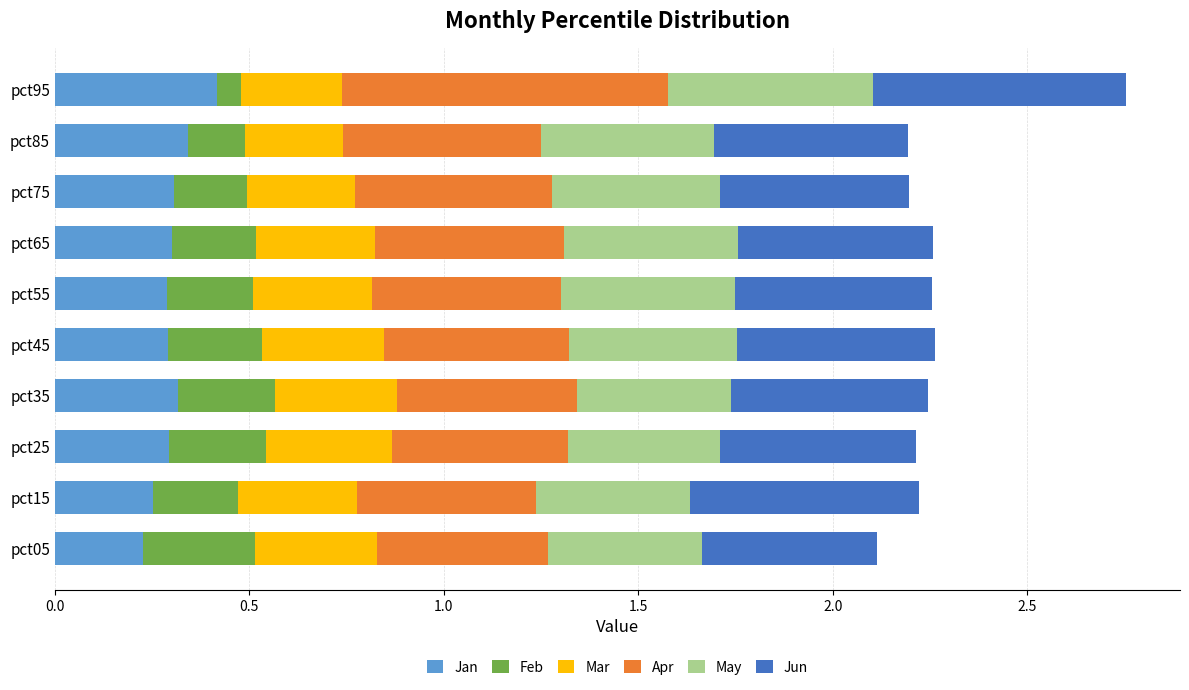

How many Jan values are between 0 and 1?

10